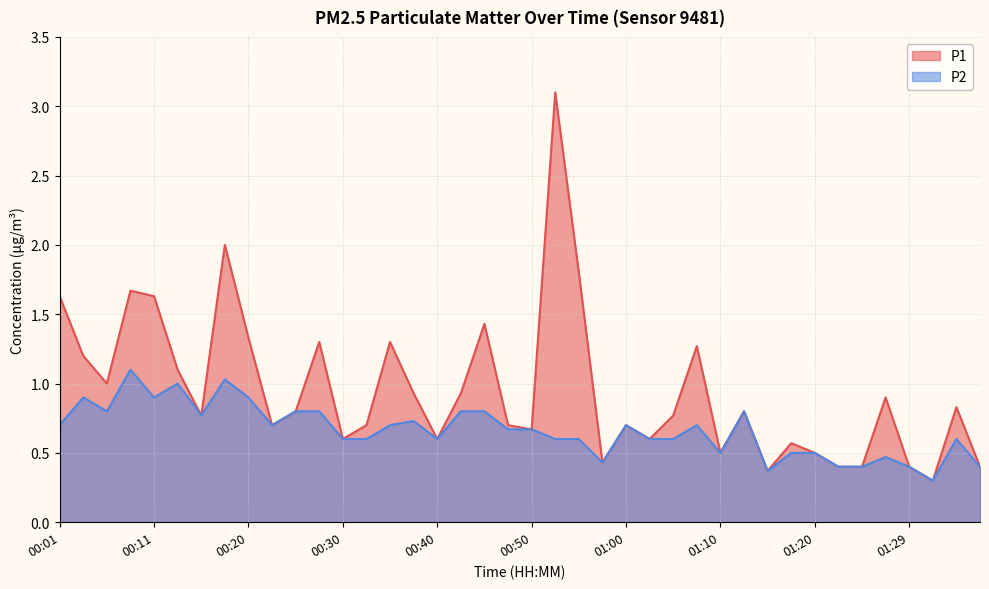

Between 00:47 and 00:28, which is larger?

00:28